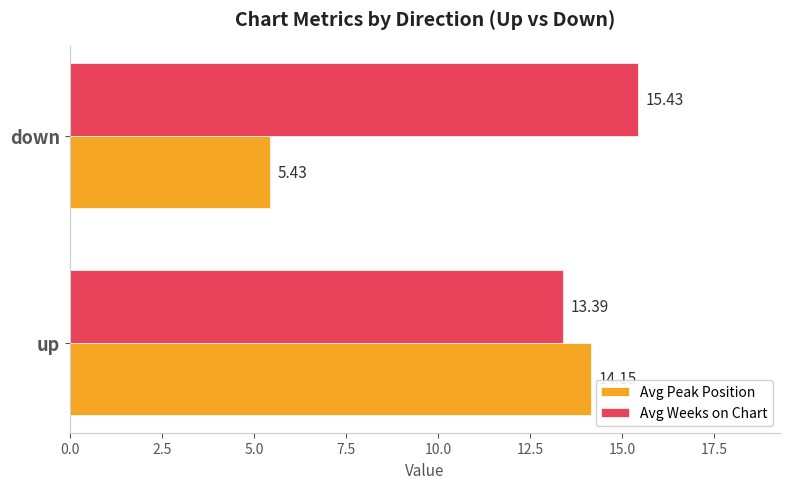

What are all the series names shown in the legend?

Avg Peak Position, Avg Weeks on Chart